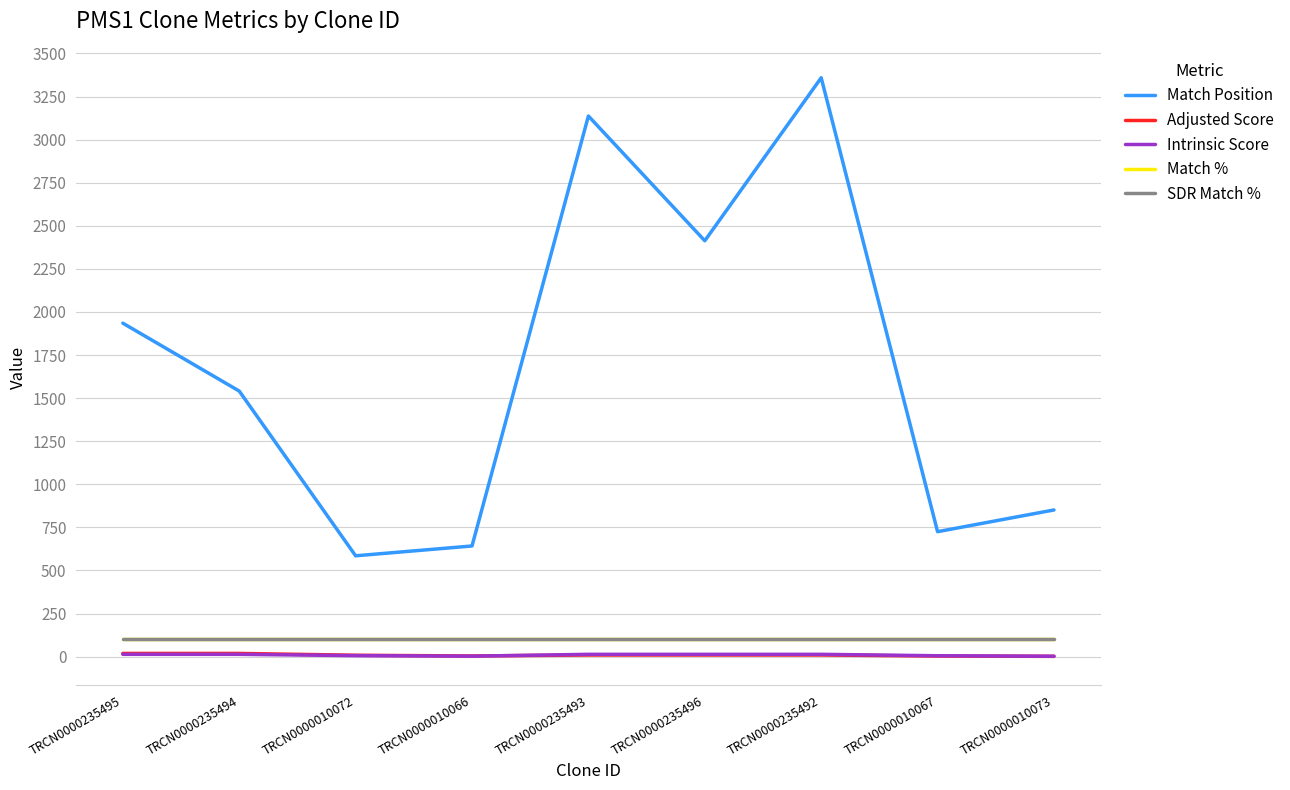

What is the difference between the Adjusted Score values at TRCN0000010066 and TRCN0000010072?

4.2